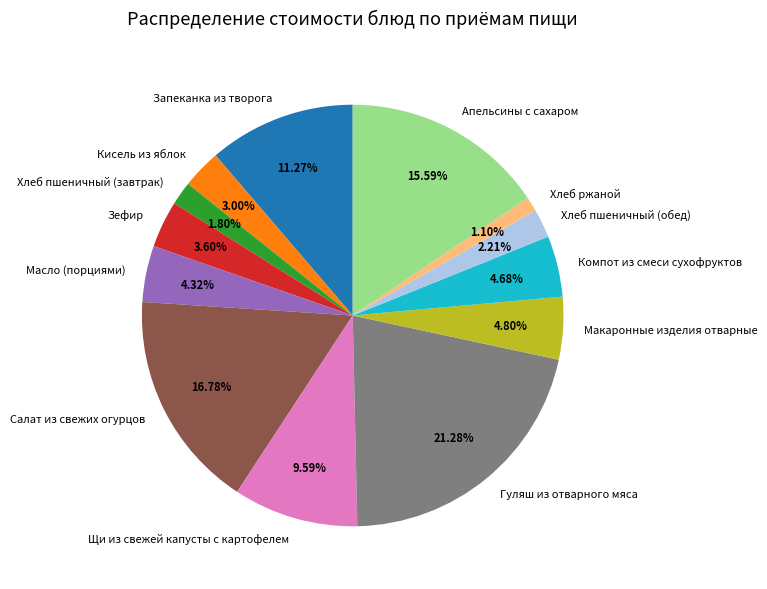

Combined, do Компот из смеси сухофруктов and Зефир account for over 50%?

No